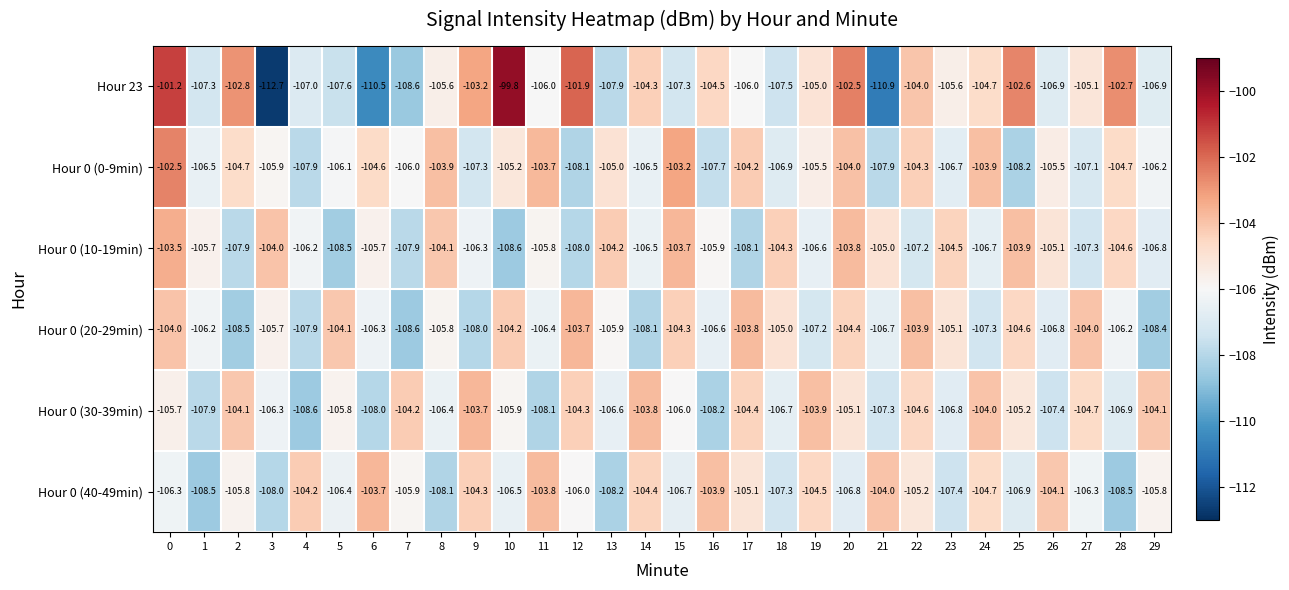

What is the difference between the Hour 0 (20-29min) values at 15 and 2?

4.2